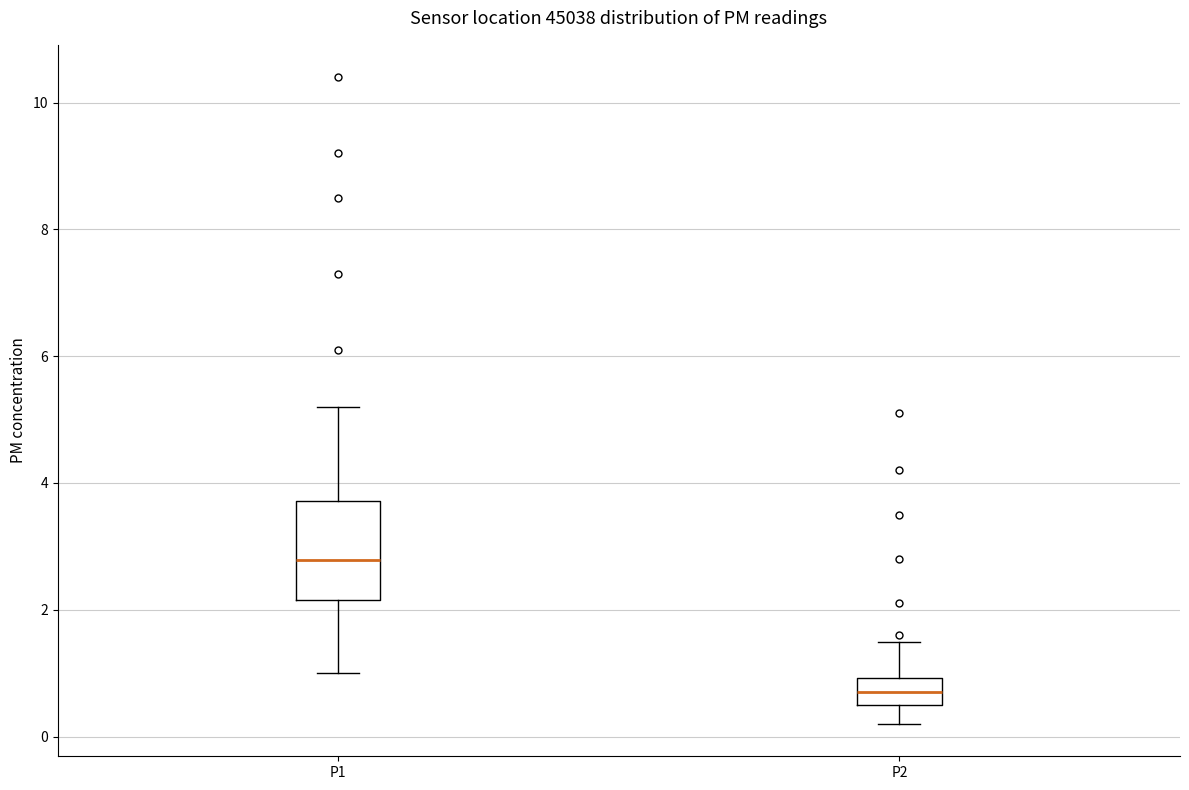

Reading left to right, read every box against the y-axis: the position of its median line, the range the box covers, and the ends of its whiskers. The values are not printed on the chart, so give them approximately, as read against the axis.

P1: median 2.8, box 2.2 to 3.8, whiskers 1.0 to 5.2
P2: median 0.8, box 0.6 to 1.0, whiskers 0.2 to 1.6